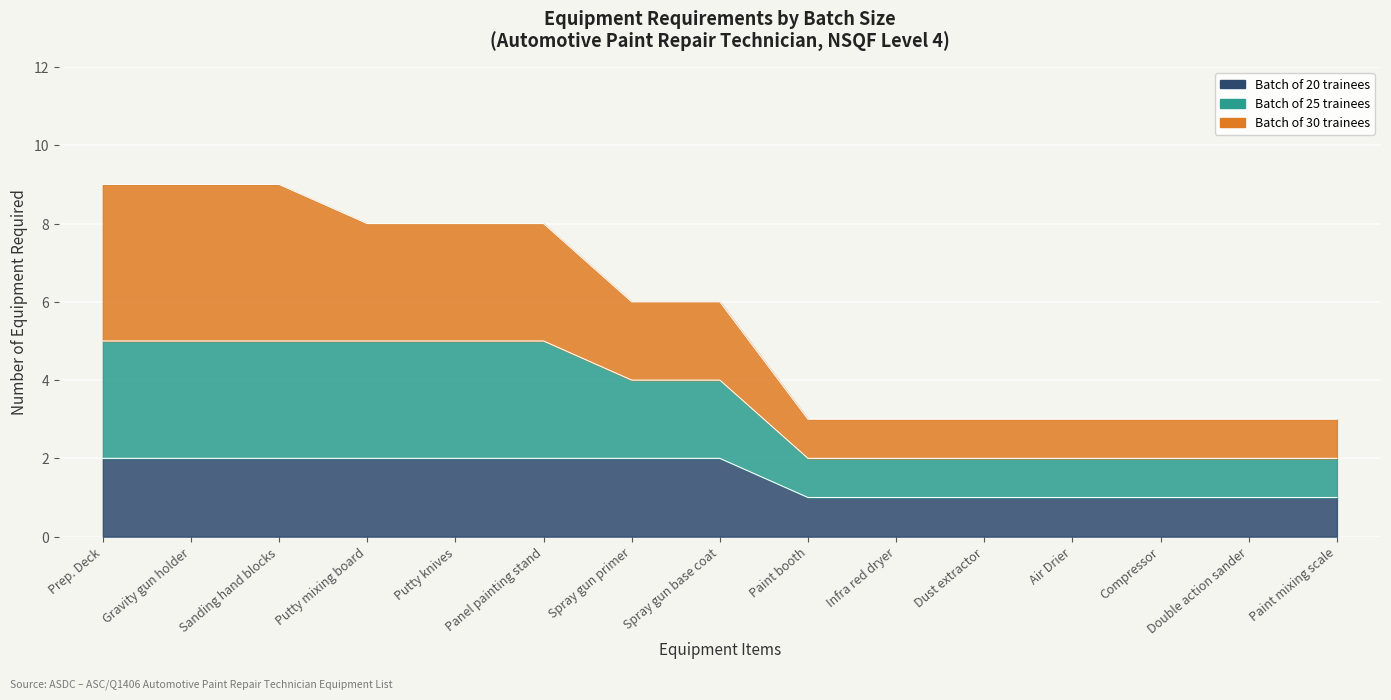

What is the value of the Batch 30 point at the 5th from the left?

8